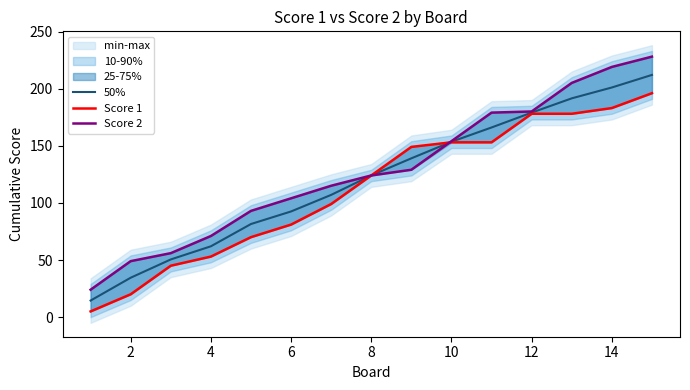

What is the maximum value for 50%?

212.0